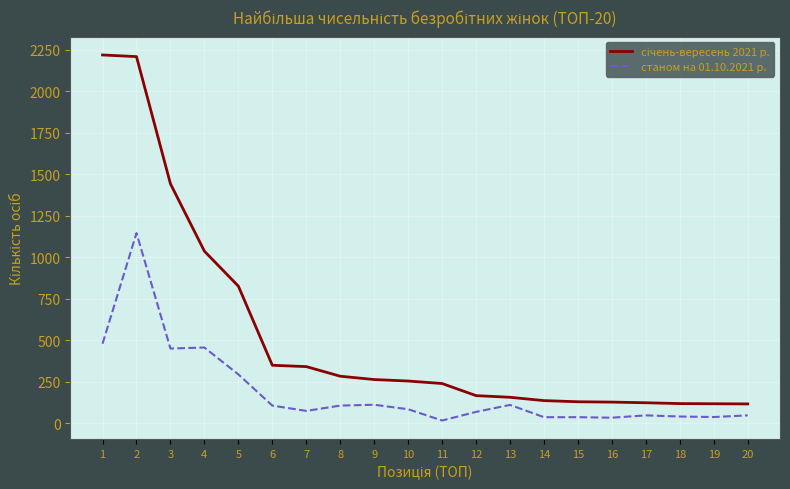

How many lines are shown in the chart?

2